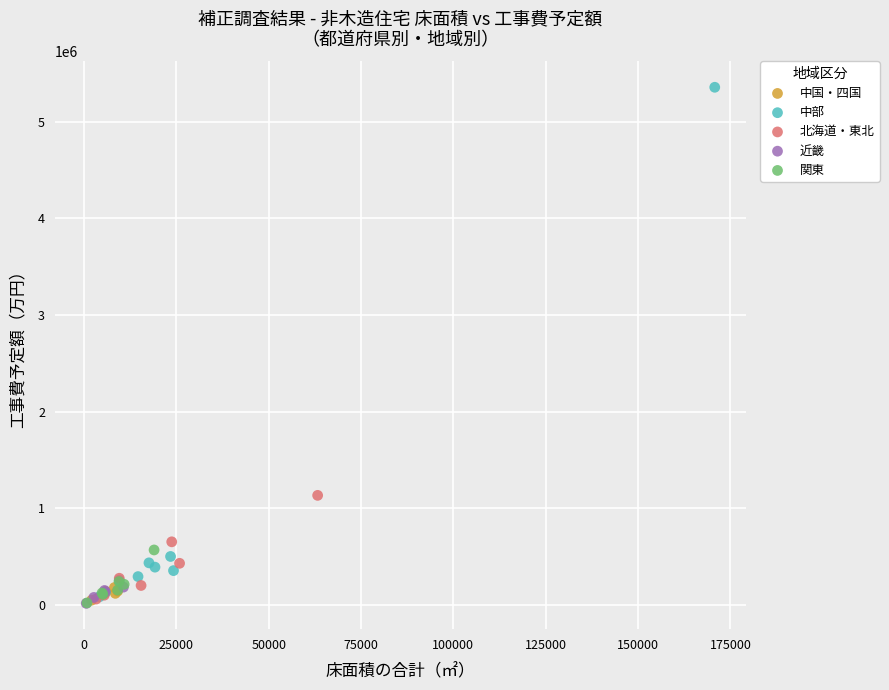

What are all the series names shown in the legend?

中国・四国, 中部, 北海道・東北, 近畿, 関東